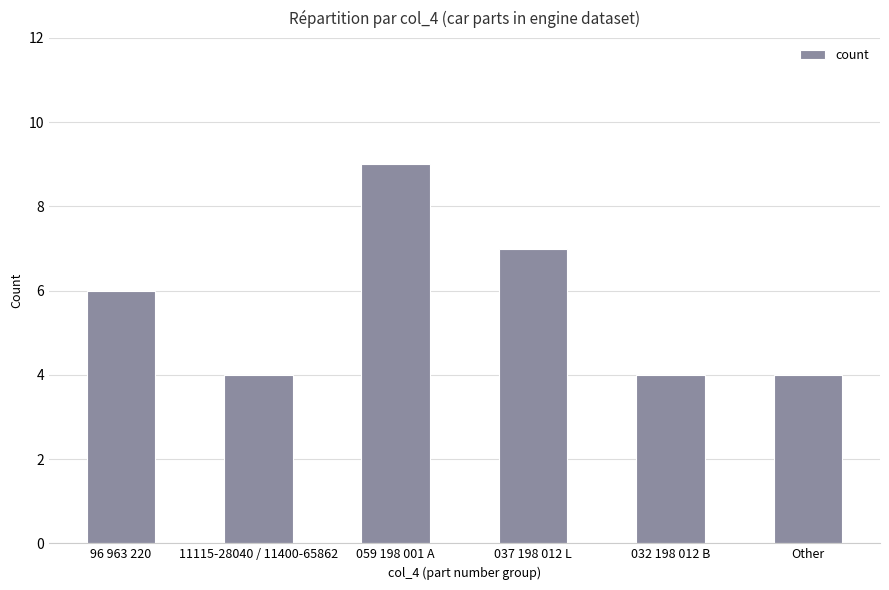

What position from the right is Other?

1